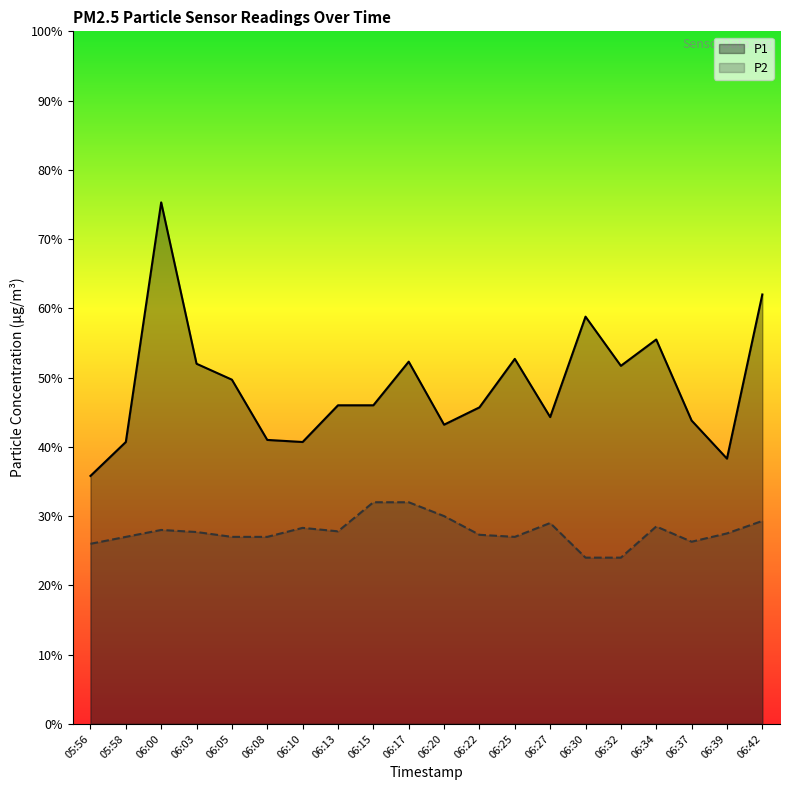

True or false: P1 and P2 cross at least once.

False